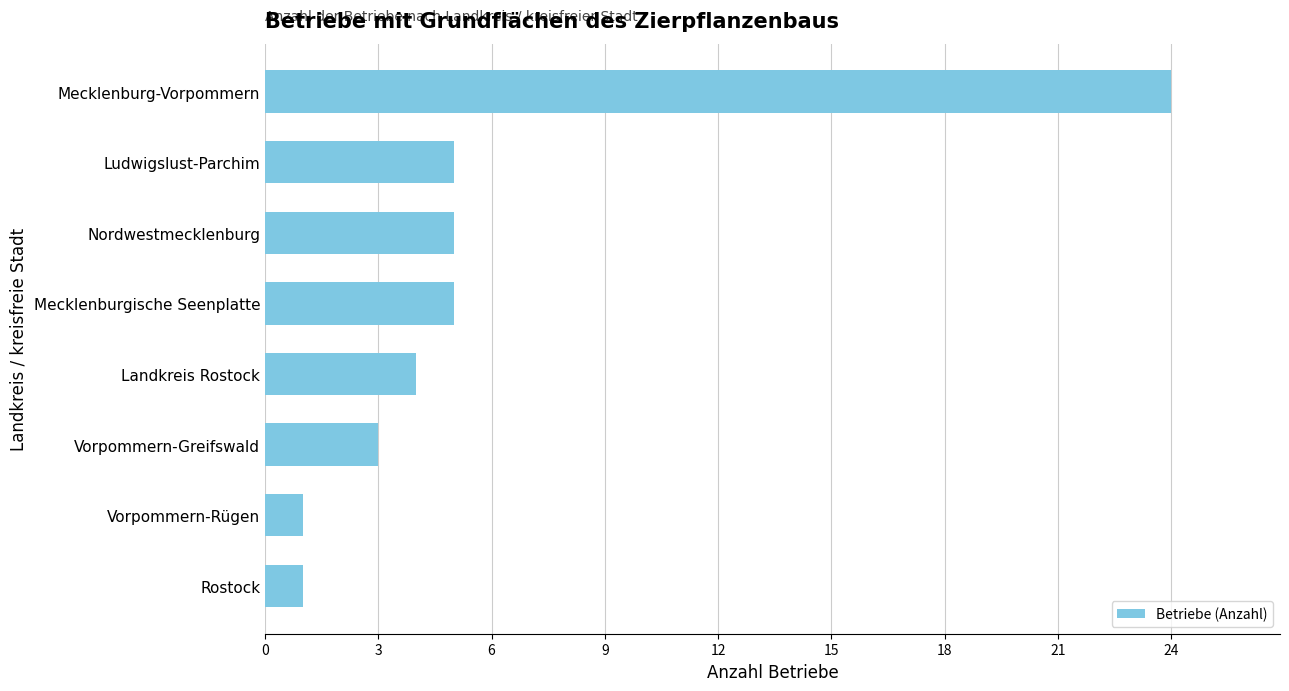

Reading bottom to top, list all the values displayed in this chart.

1	1	3	4	5	5	5	24